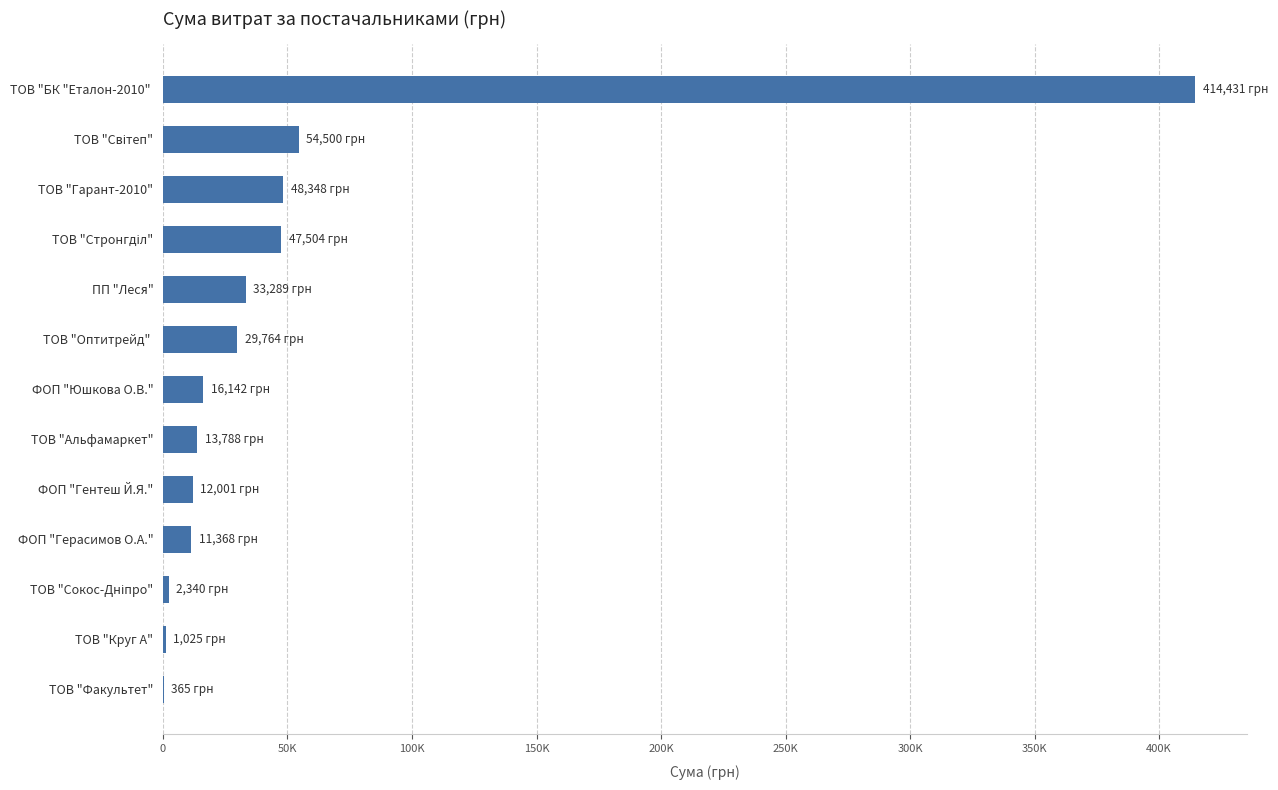

How many data points are less than 16142?

6